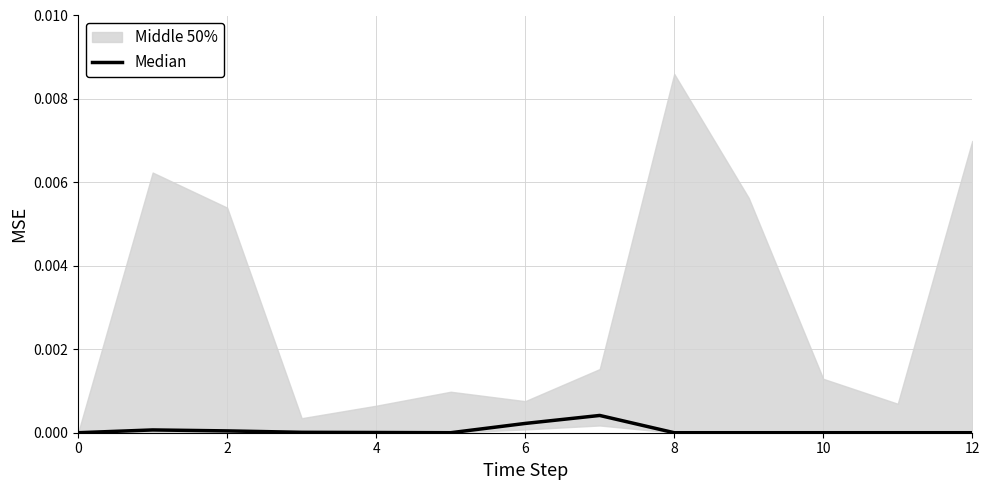

Does the chart display data point markers on the line(s)?

No